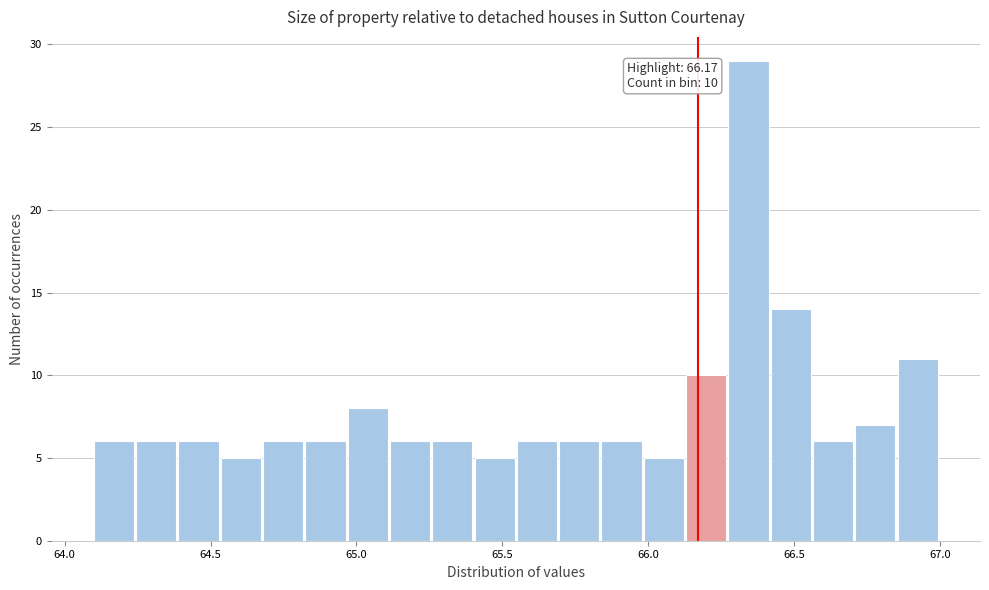

Read against the x-axis, roughly where is the centre of the tallest bar?

66.35